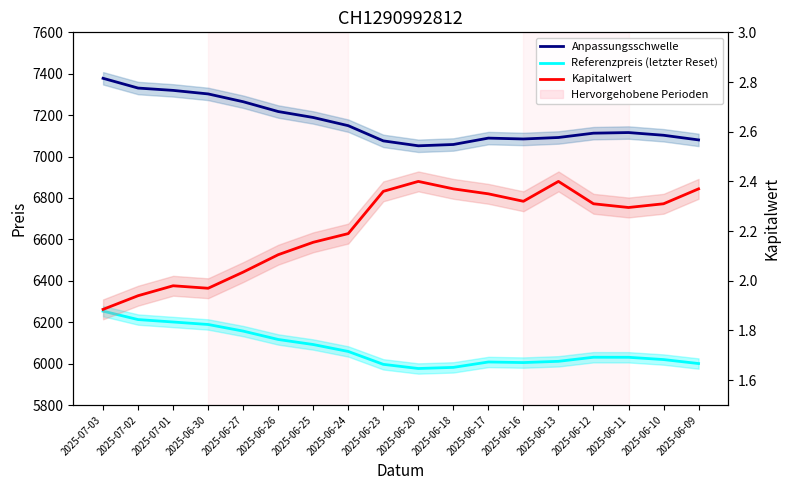

What are all the series names shown in the legend?

Anpassungsschwelle, Referenzpreis (letzter Reset), Kapitalwert